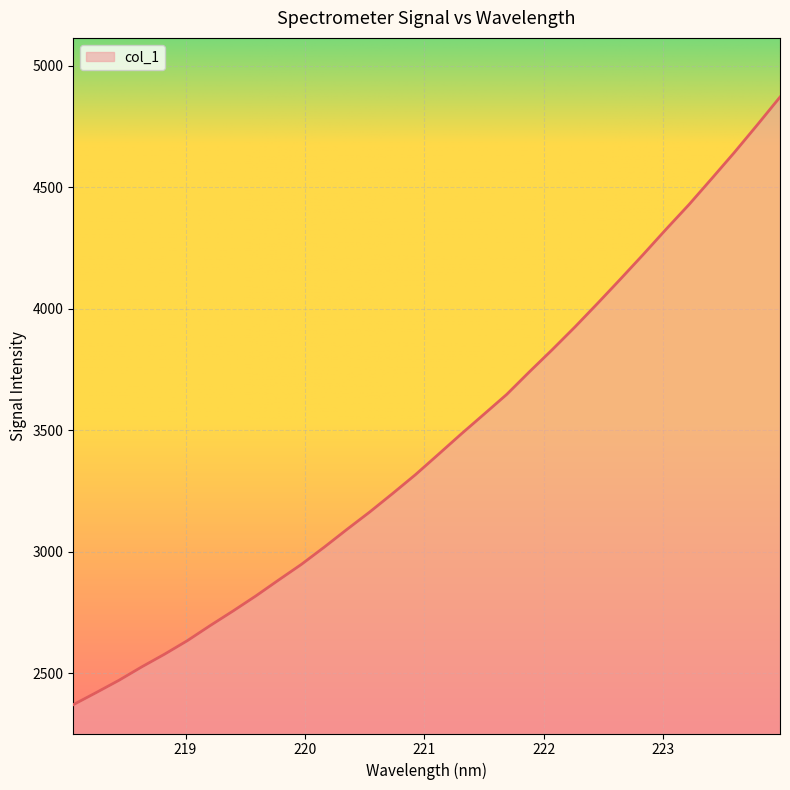

Reading left to right, what are all the values shown in this chart?

2371.6	2421.2	2471.9	2527.2	2579.5	2635.2	2697.2	2757.1	2819.0	2884.7	2949.2	3019.9	3093.3	3165.0	3240.7	3318.1	3401.2	3484.9	3566.3	3648.1	3741.4	3832.3	3926.1	4023.8	4123.5	4224.6	4328.2	4429.1	4536.2	4644.4	4757.1	4871.8